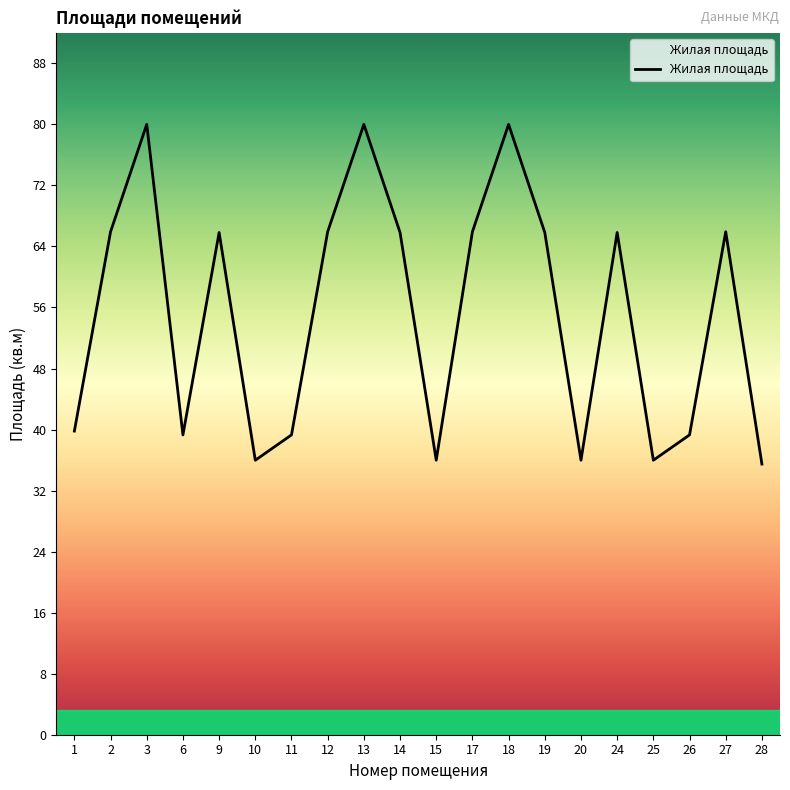

What is the maximum value shown in the chart?

79.6